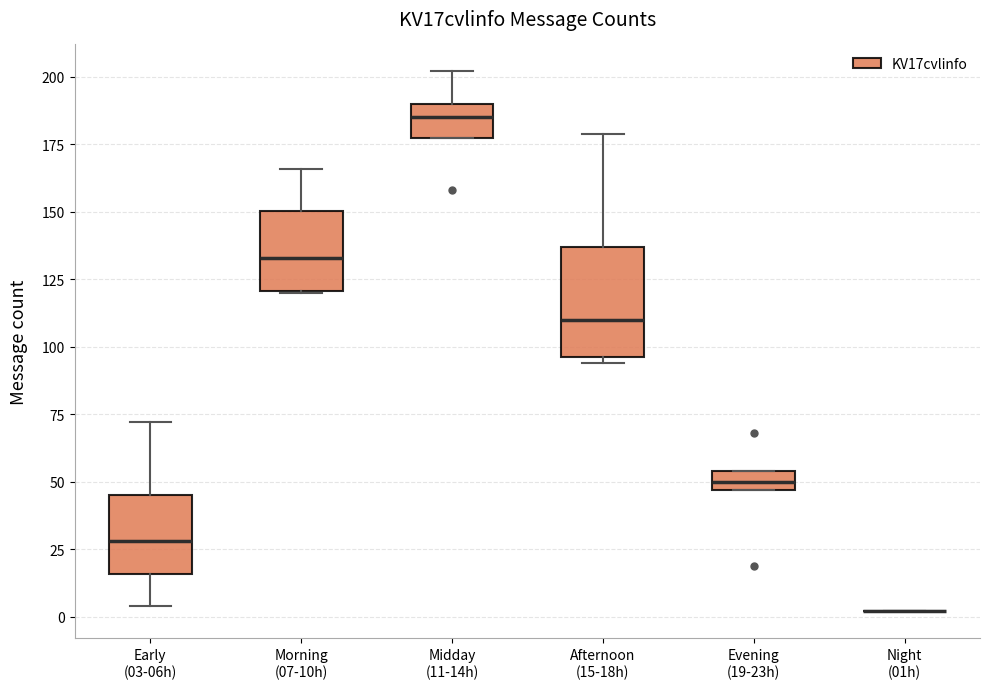

Which box is the tallest, from its lower edge to its upper edge?

Afternoon (15-18h)